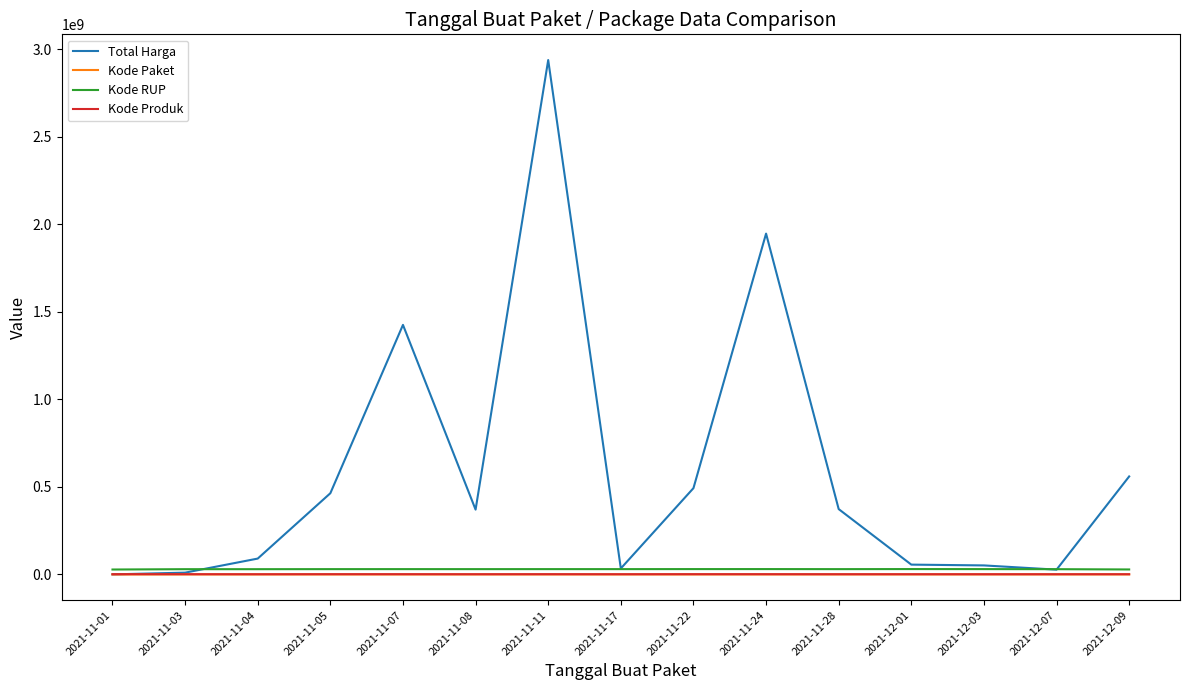

Which series changed the most between 2021-11-28 and 2021-12-07?

Total Harga